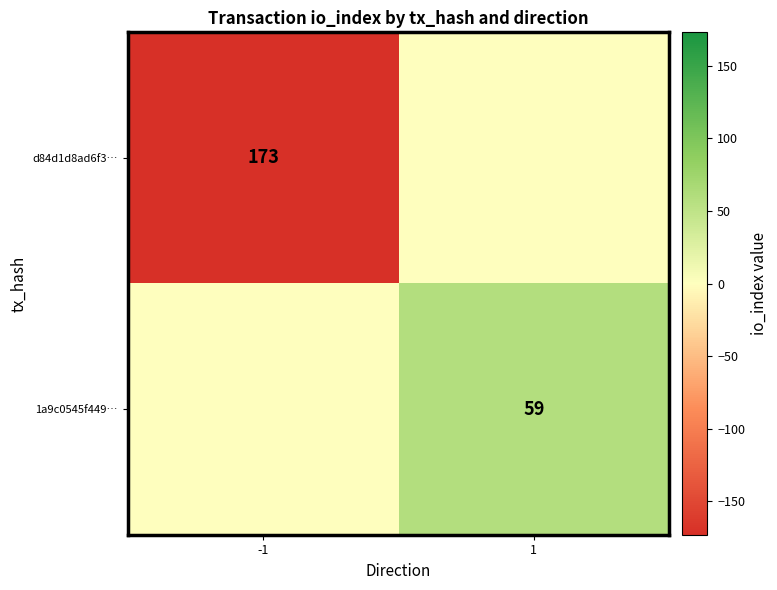

Is it true that 1a9c0545f449… equals 59 at 1?

True